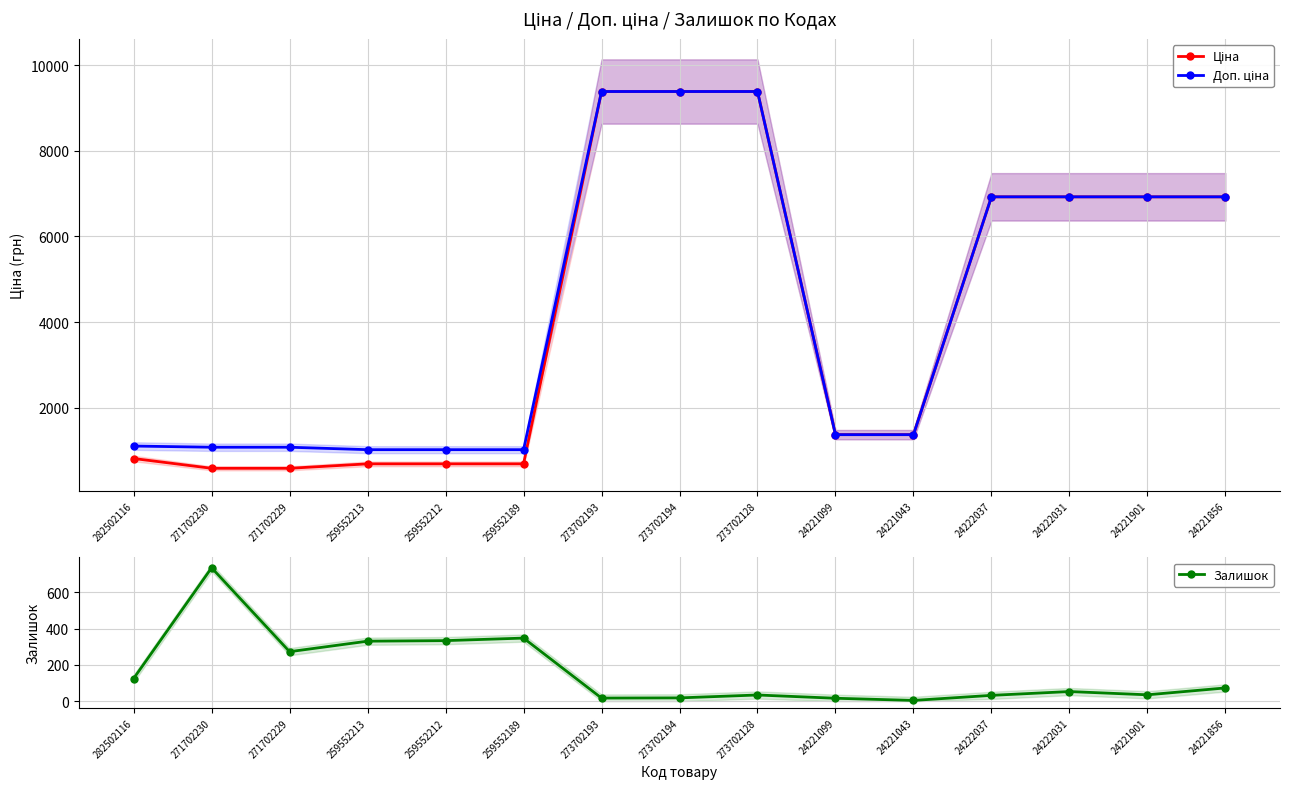

What position from the left is 271702229?

3